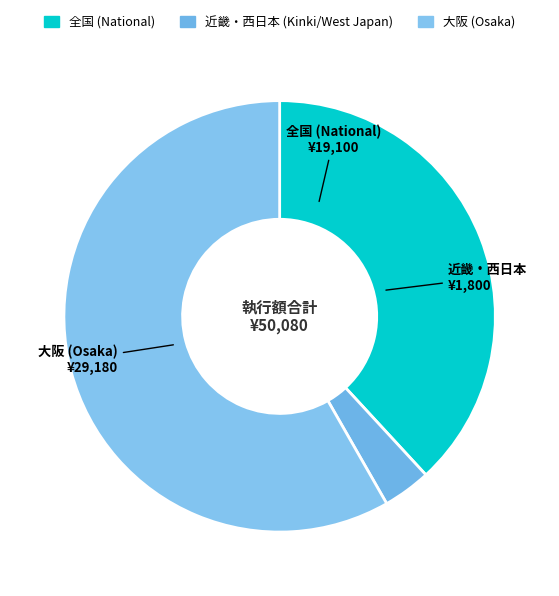

How many slices are in this pie chart?

3